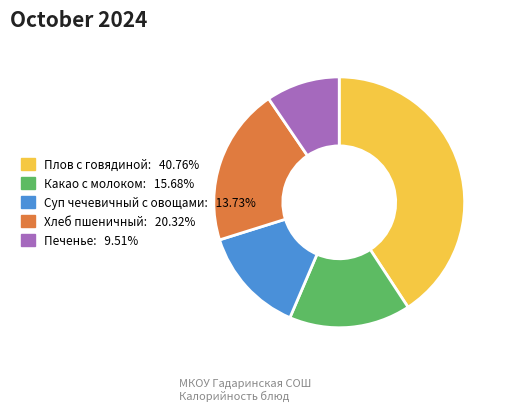

Is the sum of Суп чечевичный с овощами and Хлеб пшеничный greater than half?

No